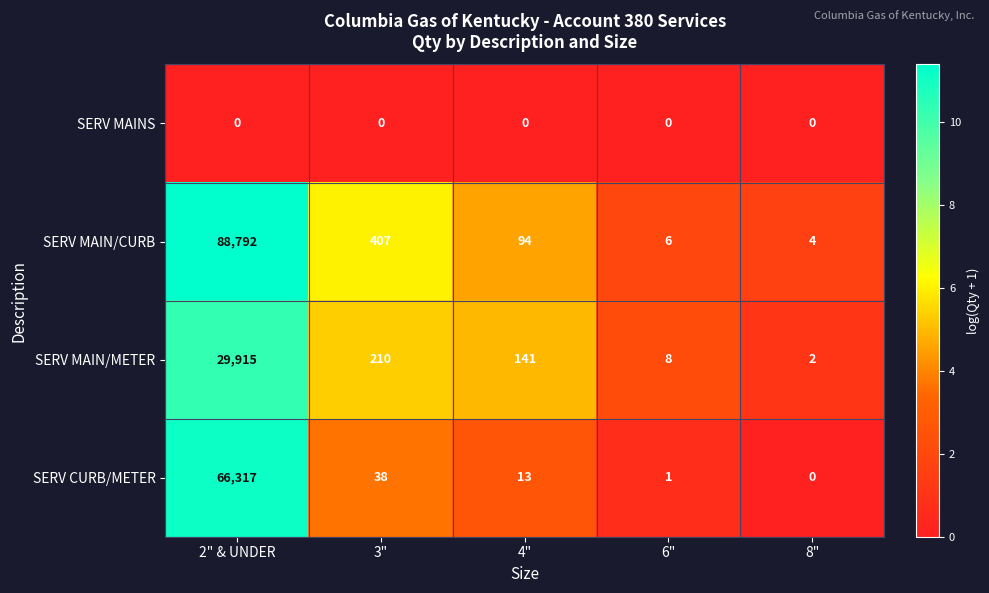

At which category is the sum across all series the highest?

2" & UNDER